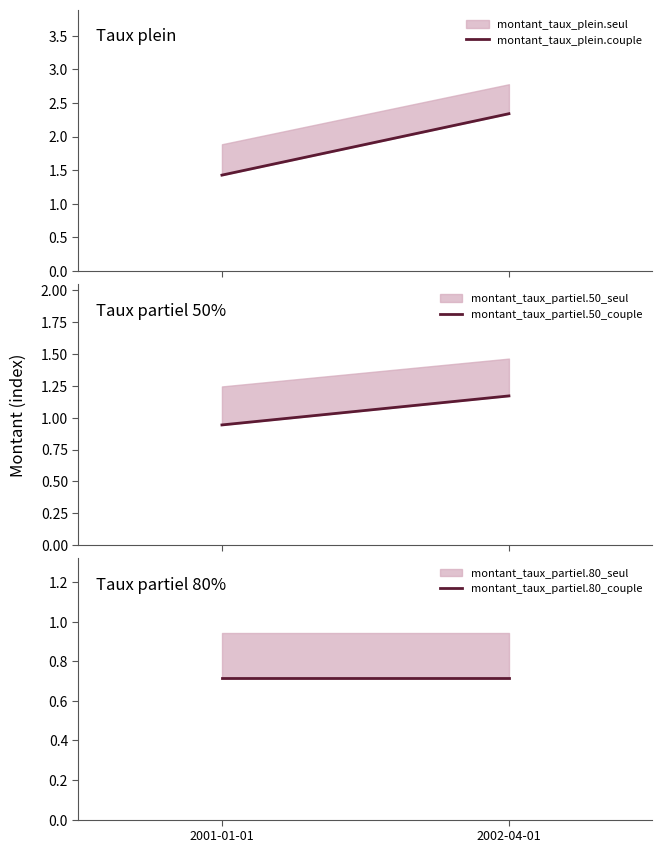

What is the sum of all montant_taux_plein.couple values?

3.8